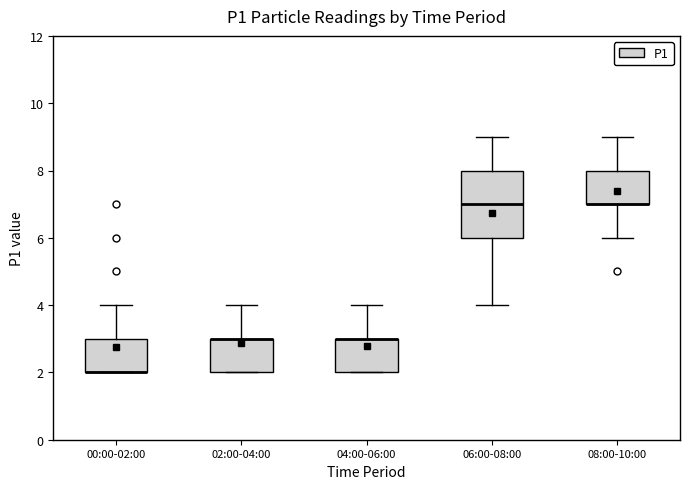

Which box is the tallest, from its lower edge to its upper edge?

06:00-08:00